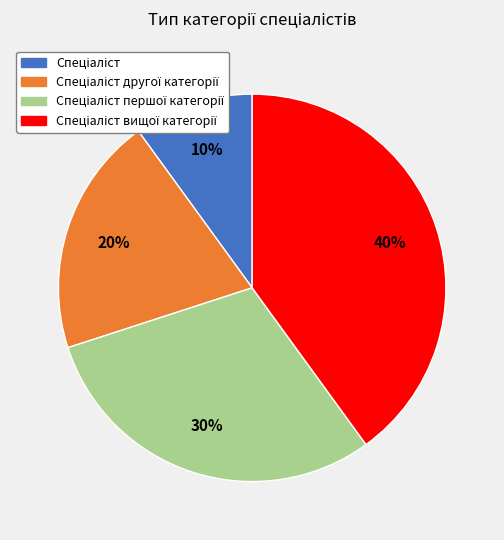

Count the number of slices in the pie.

4